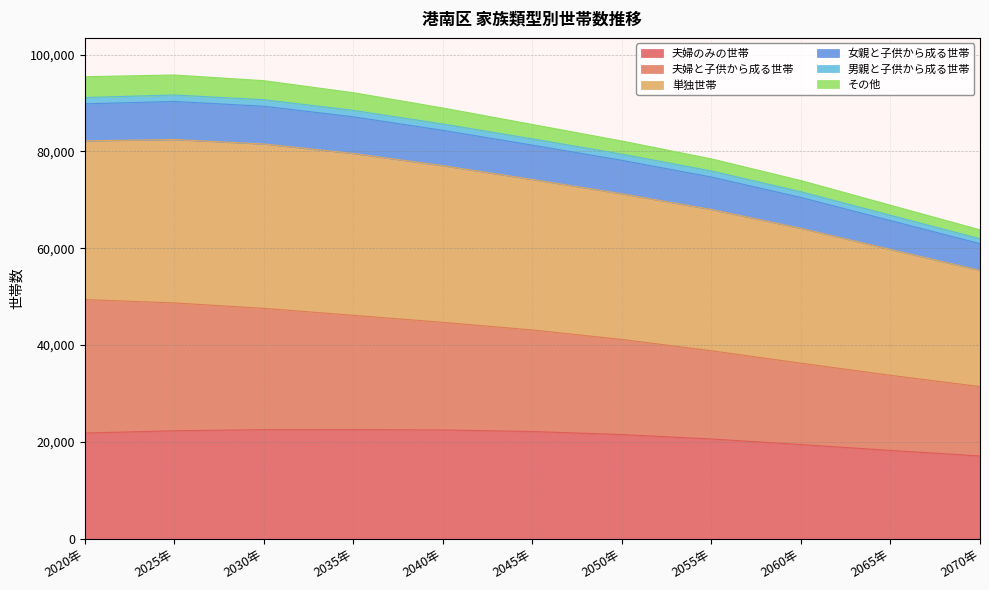

The 夫婦のみの世帯 series shows 7671 at 2055年. True or false?

False